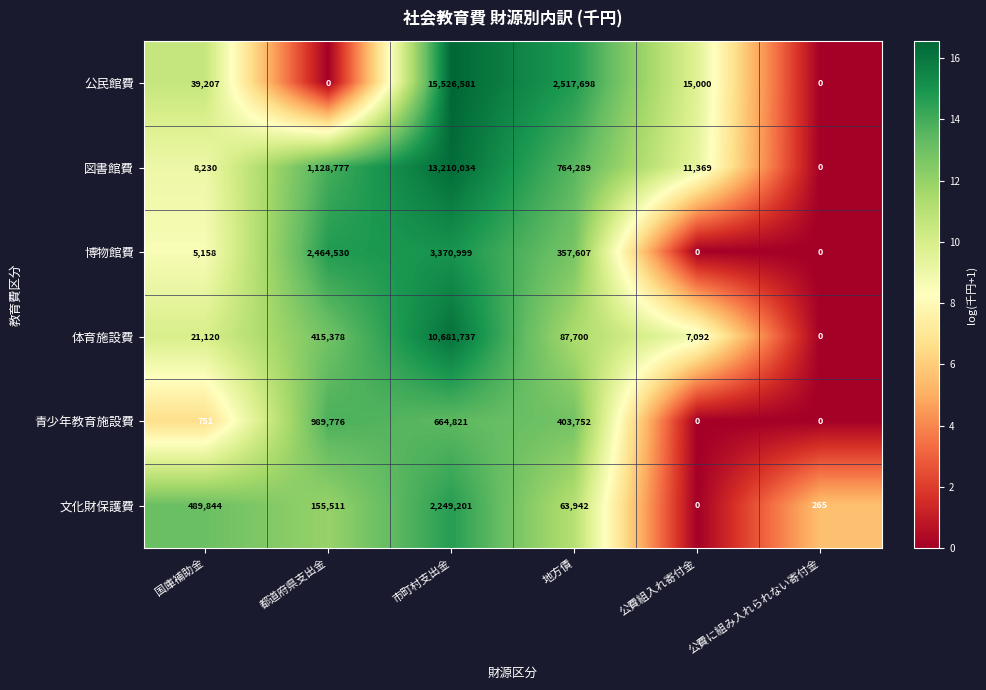

The value of 図書館費 at 都道府県支出金 is 562583. True or false?

False